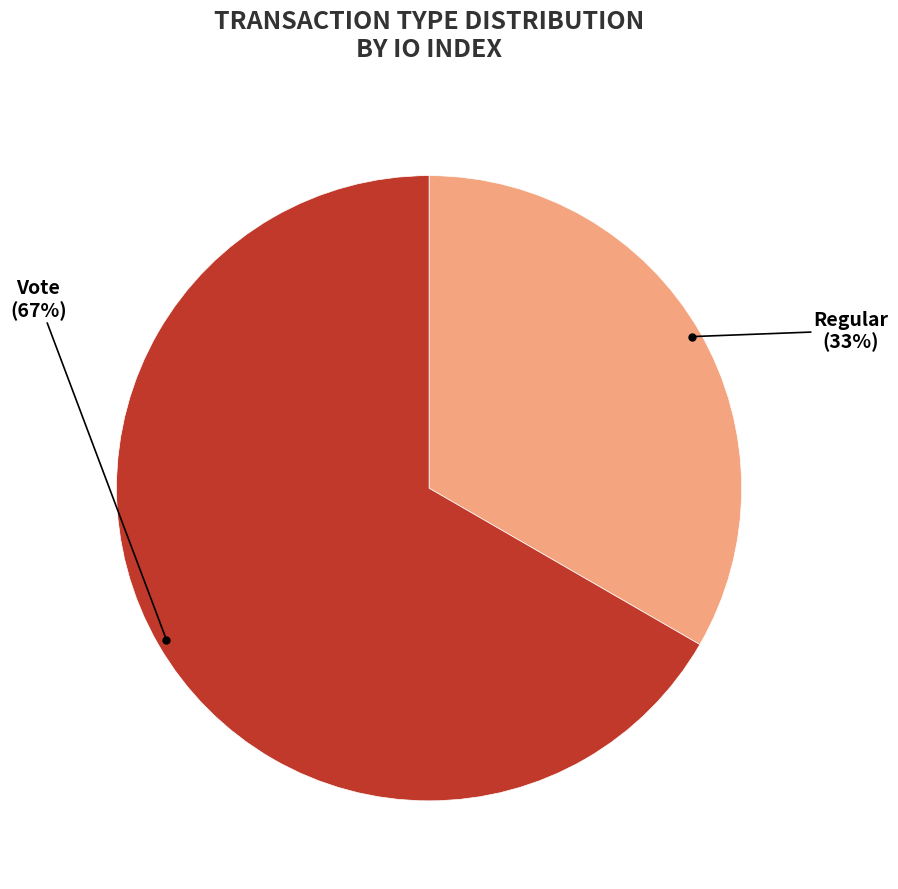

To the nearest percent, what is the average slice percentage?

50%